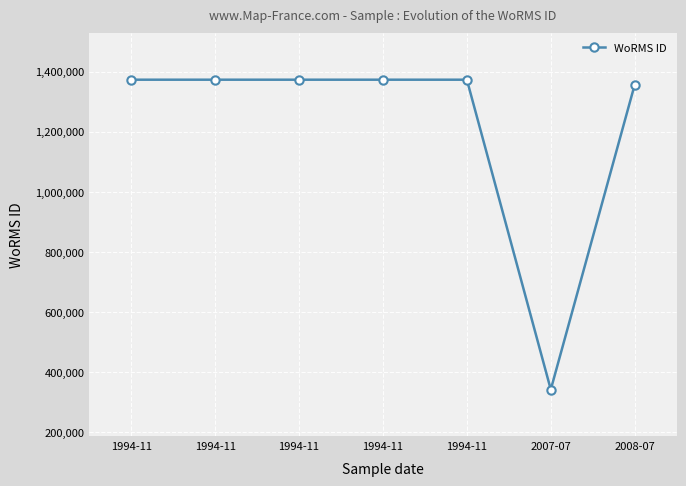

How many lines are shown in the chart?

1